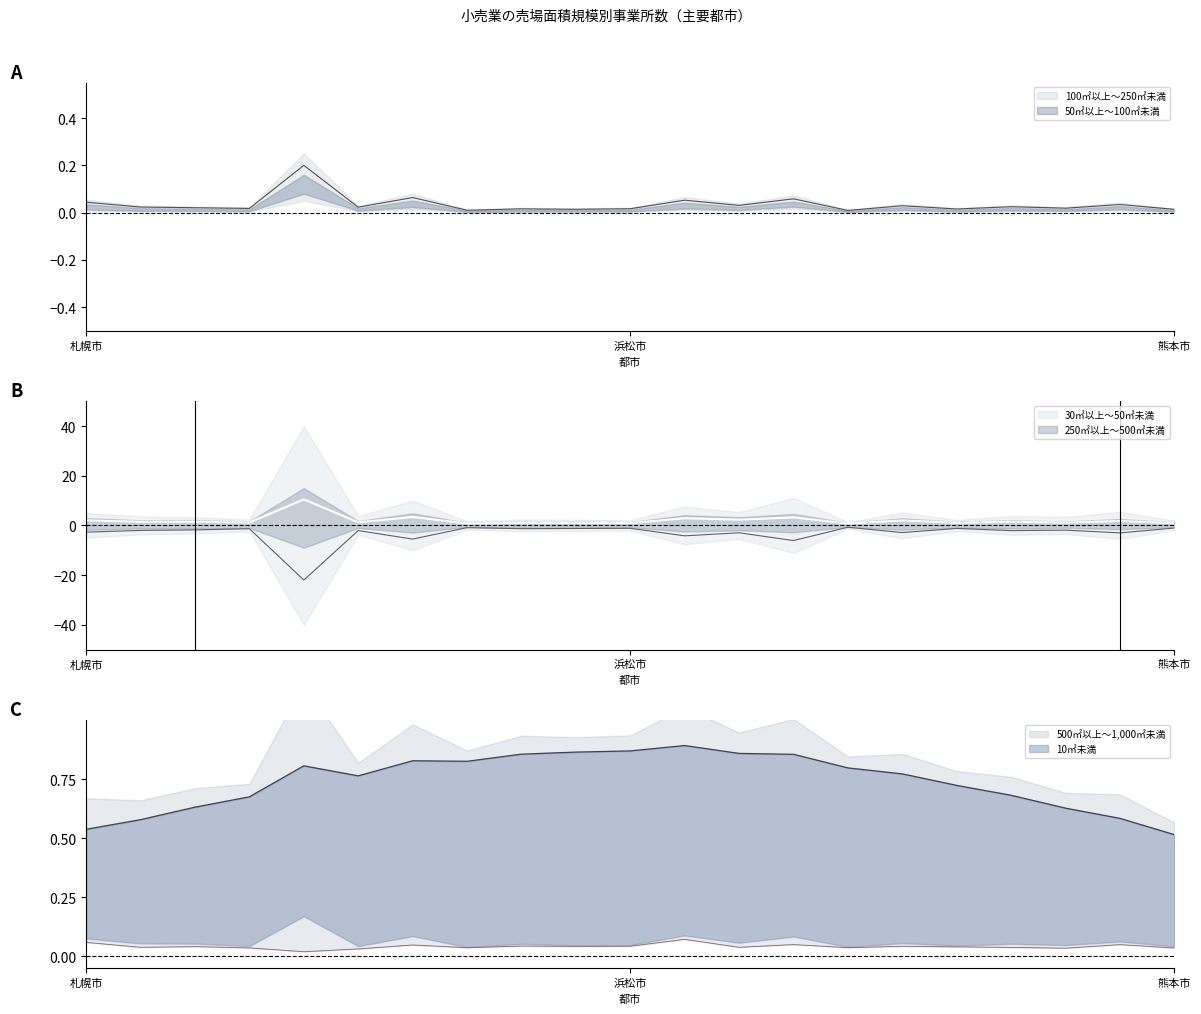

What is the label of the 11th point from the right?

浜松市